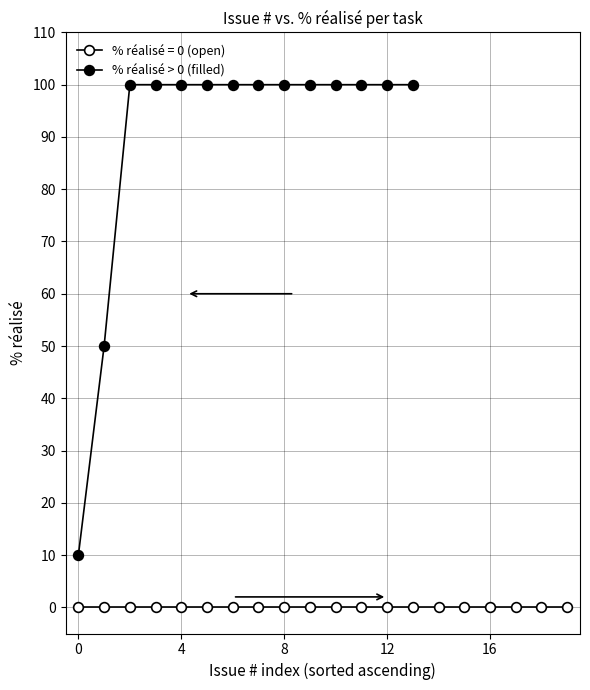

What is the sum of the values at 4 and 13?

200